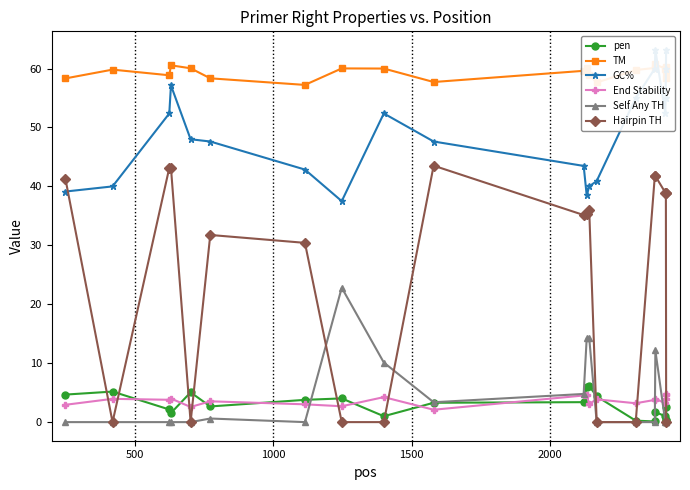

What is the value of the TM point at the 2nd from the left?

59.8